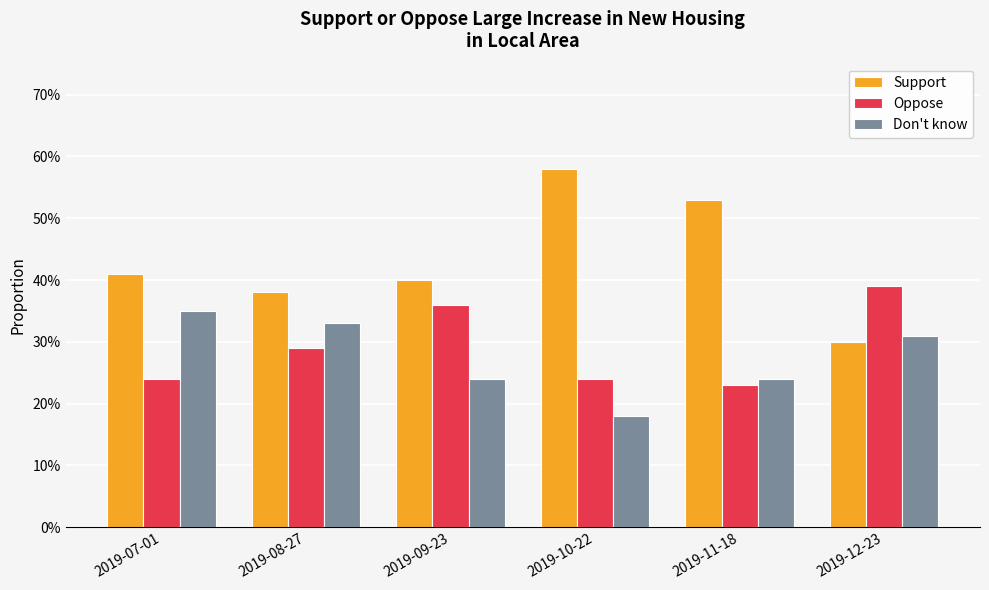

What is the approximate value of Oppose at 2019-08-27?

0.3